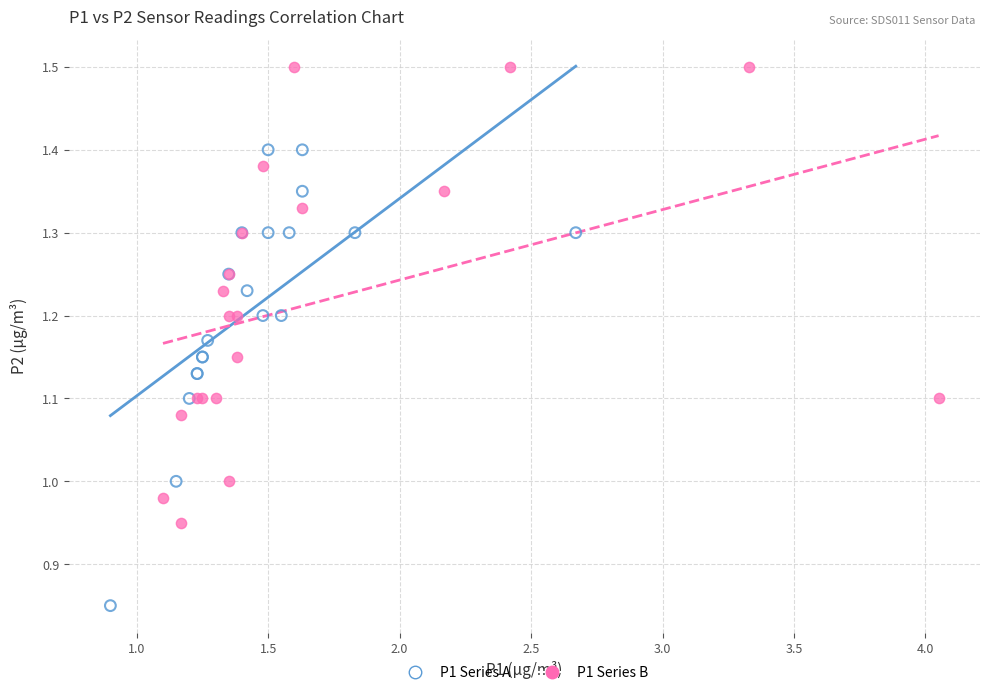

Which series reaches the minimum Y coordinate?

P1 Series A